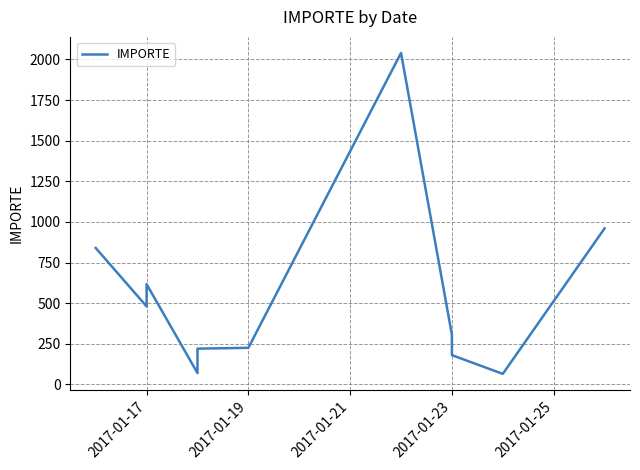

True or false: the data has more than 2 interior local peaks.

False